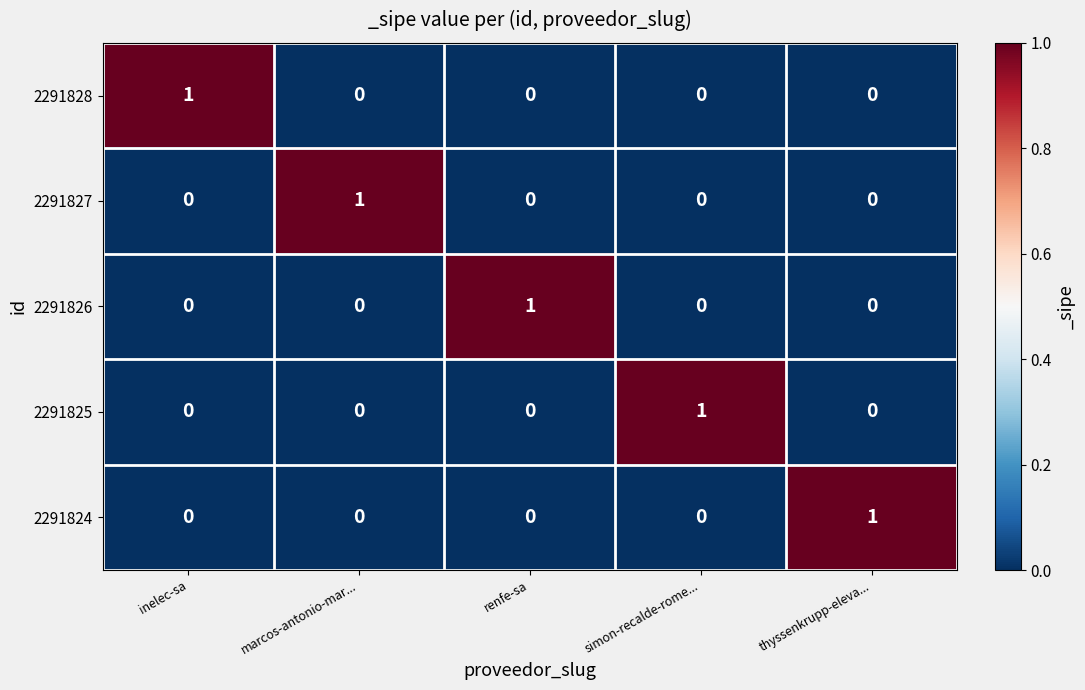

True or false: 2291827 has a value of 0 at simon-recalde-rome....

True